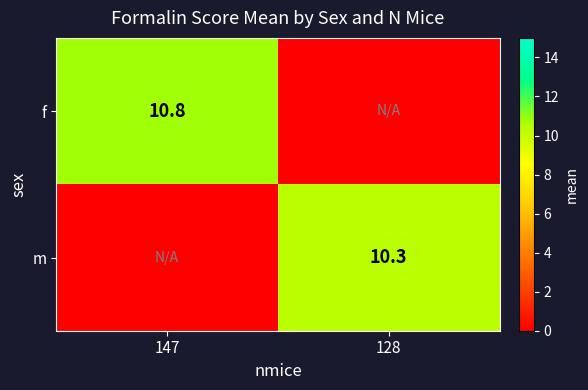

The value of m at 128 is 17.4. True or false?

False